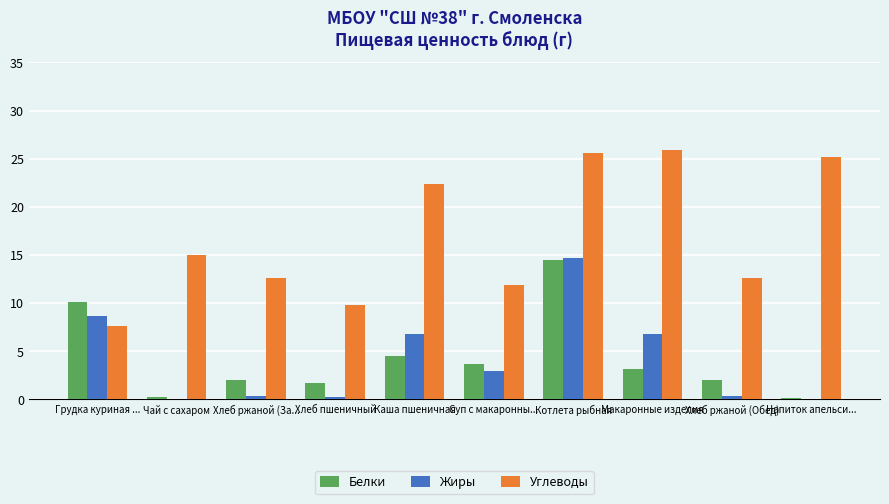

How many distinct data groups are displayed?

3